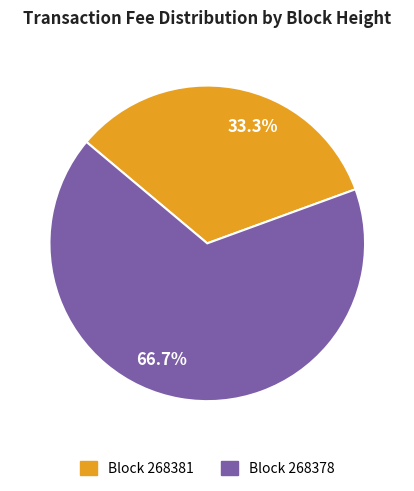

Is there a majority slice in this chart?

Yes